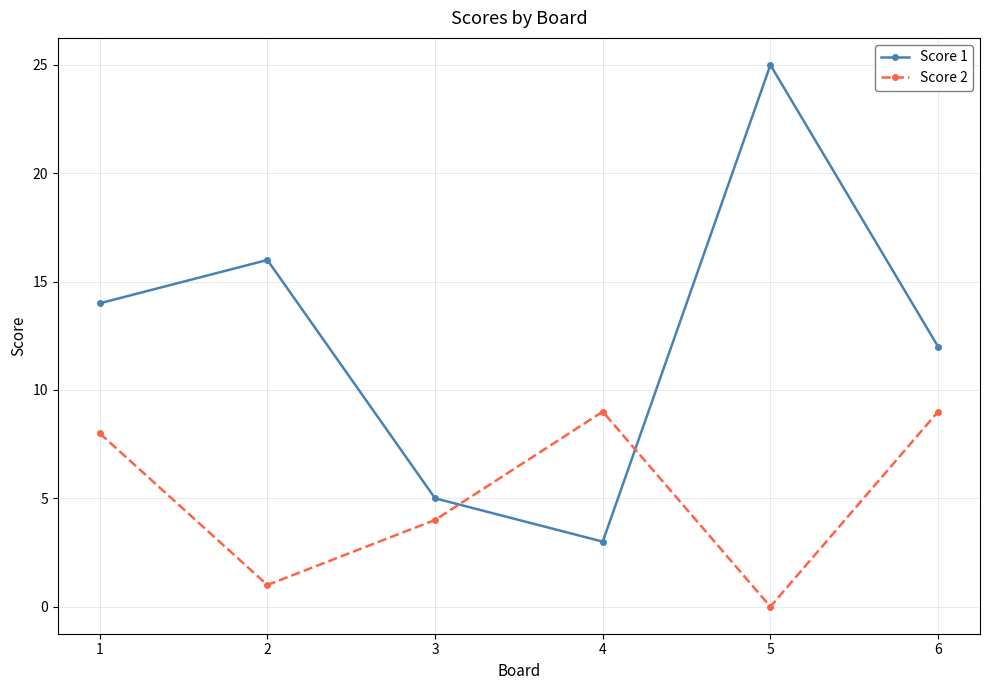

How many lines are shown in the chart?

2